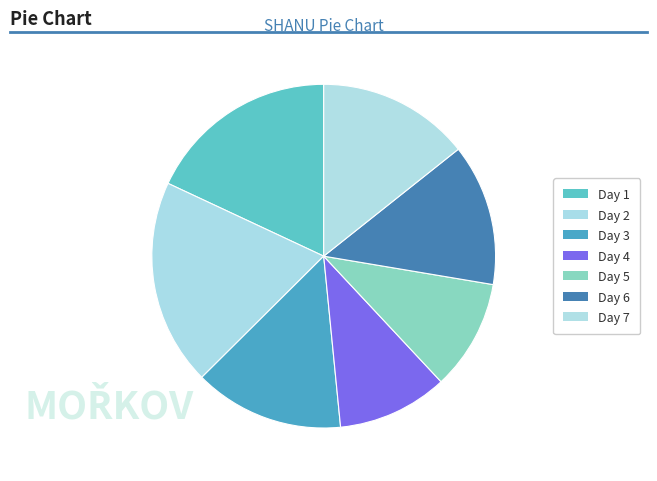

Which slice is the largest?

2